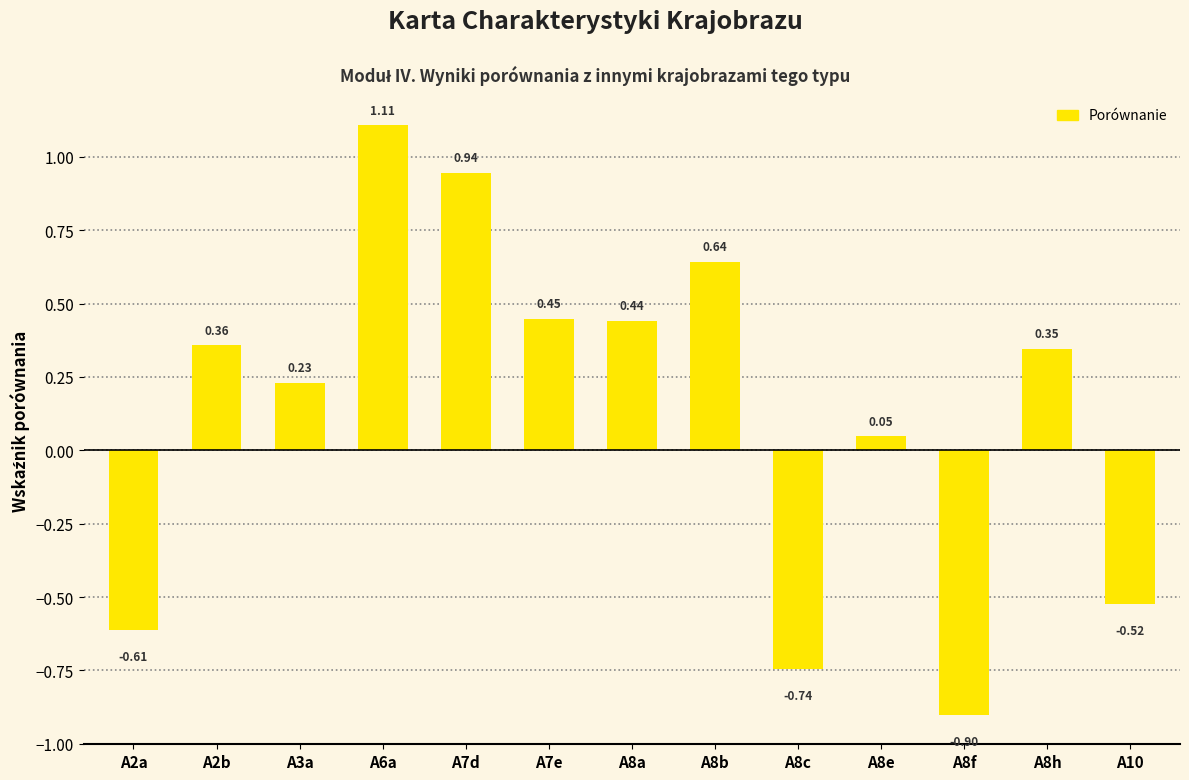

Which label corresponds to the largest value in the chart?

A6a